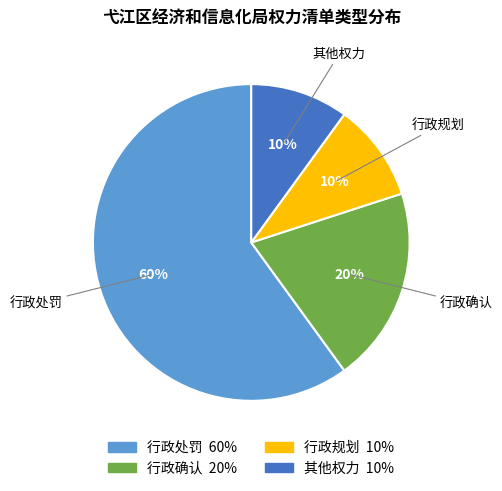

Does any single category account for the majority?

Yes